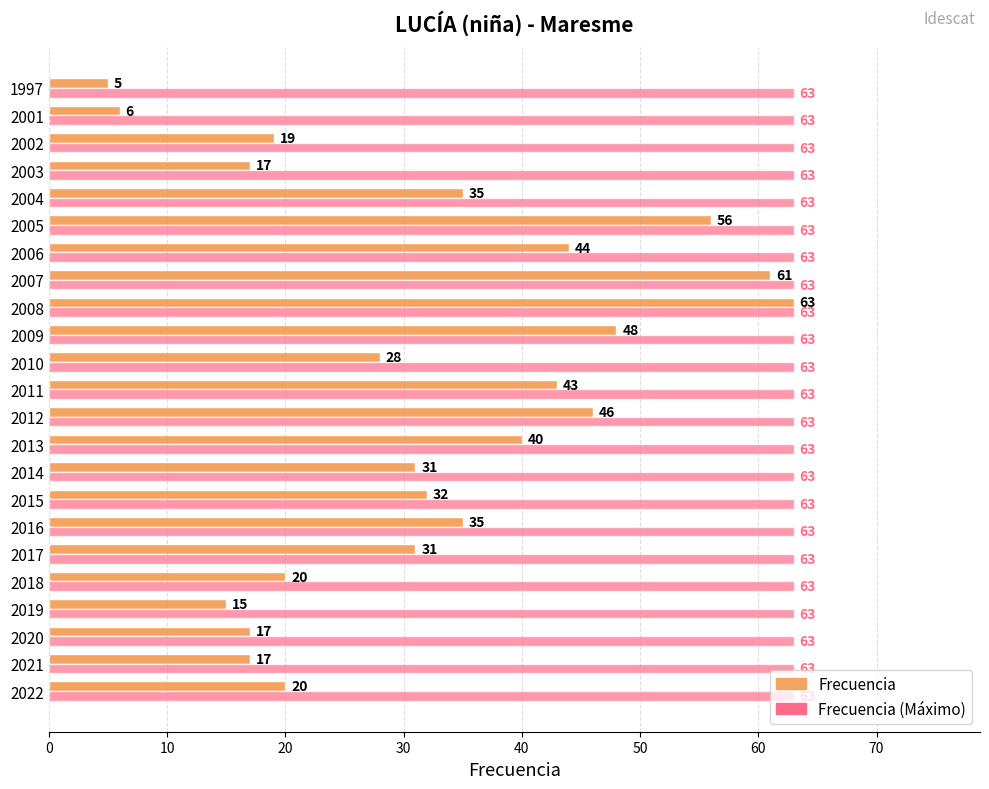

Count the number of data series in this chart.

2